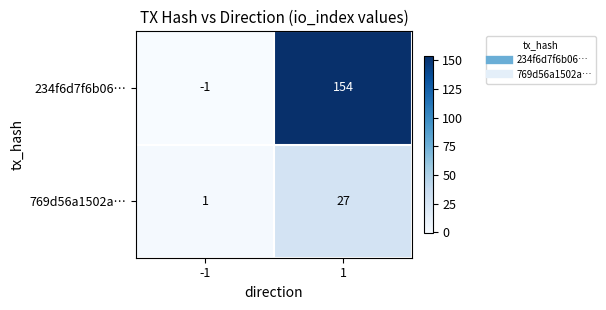

What is the approximate value of 769d56a1502a… at 1?

27